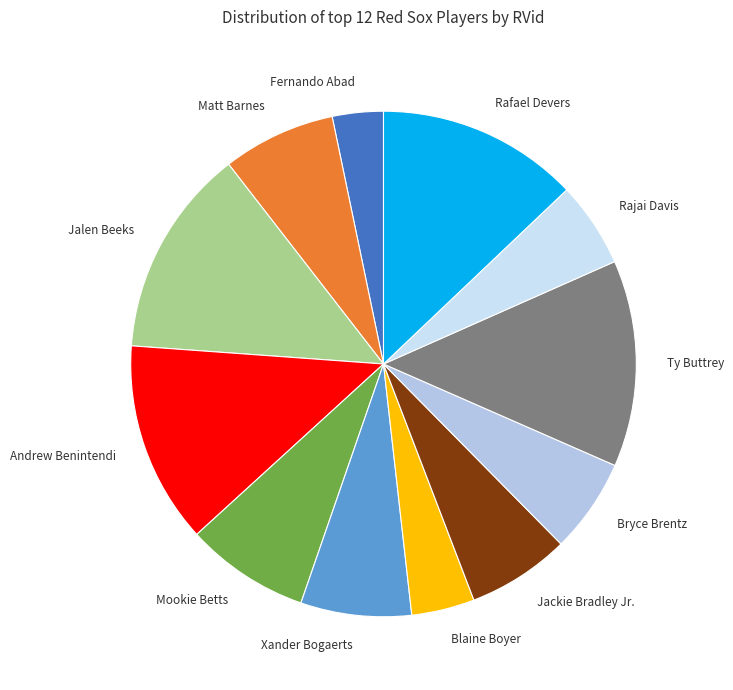

Is Ty Buttrey the majority of the pie?

No